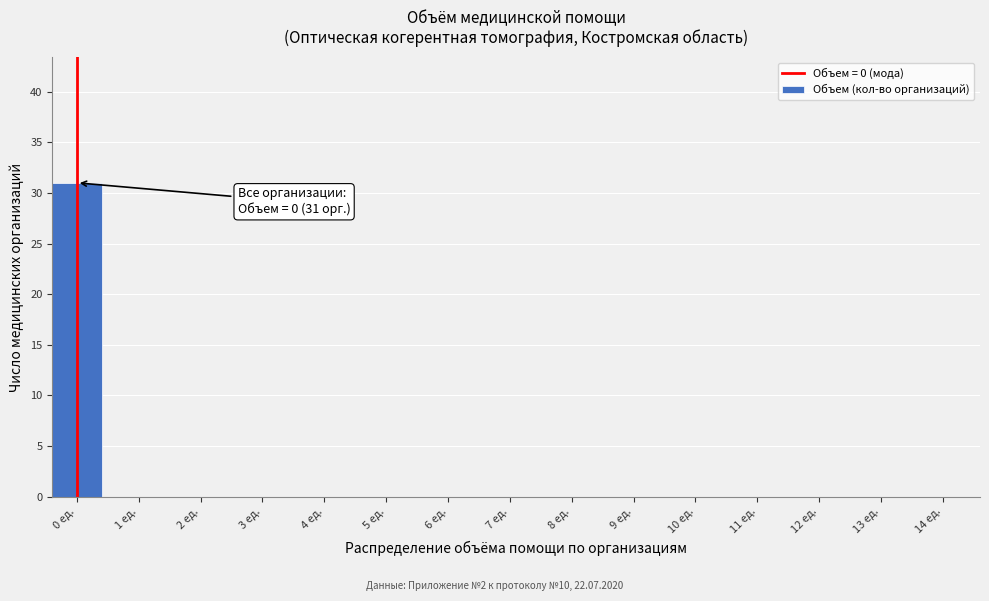

Reading left to right, transcribe all the data shown in this chart.

0 ед.=31	1 ед.=0	2 ед.=0	3 ед.=0	4 ед.=0	5 ед.=0	6 ед.=0	7 ед.=0	8 ед.=0	9 ед.=0	10 ед.=0	11 ед.=0	12 ед.=0	13 ед.=0	14 ед.=0